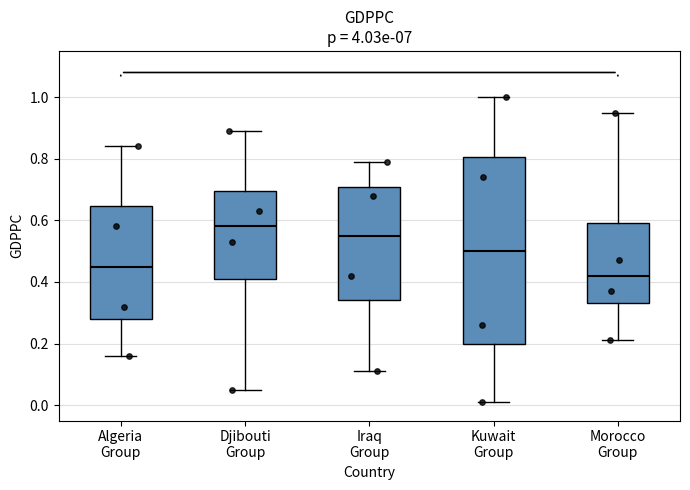

Where does the median line of the box for Kuwait Group sit on the y-axis? The values are not printed on the chart, so give them approximately, as read against the axis.

0.50